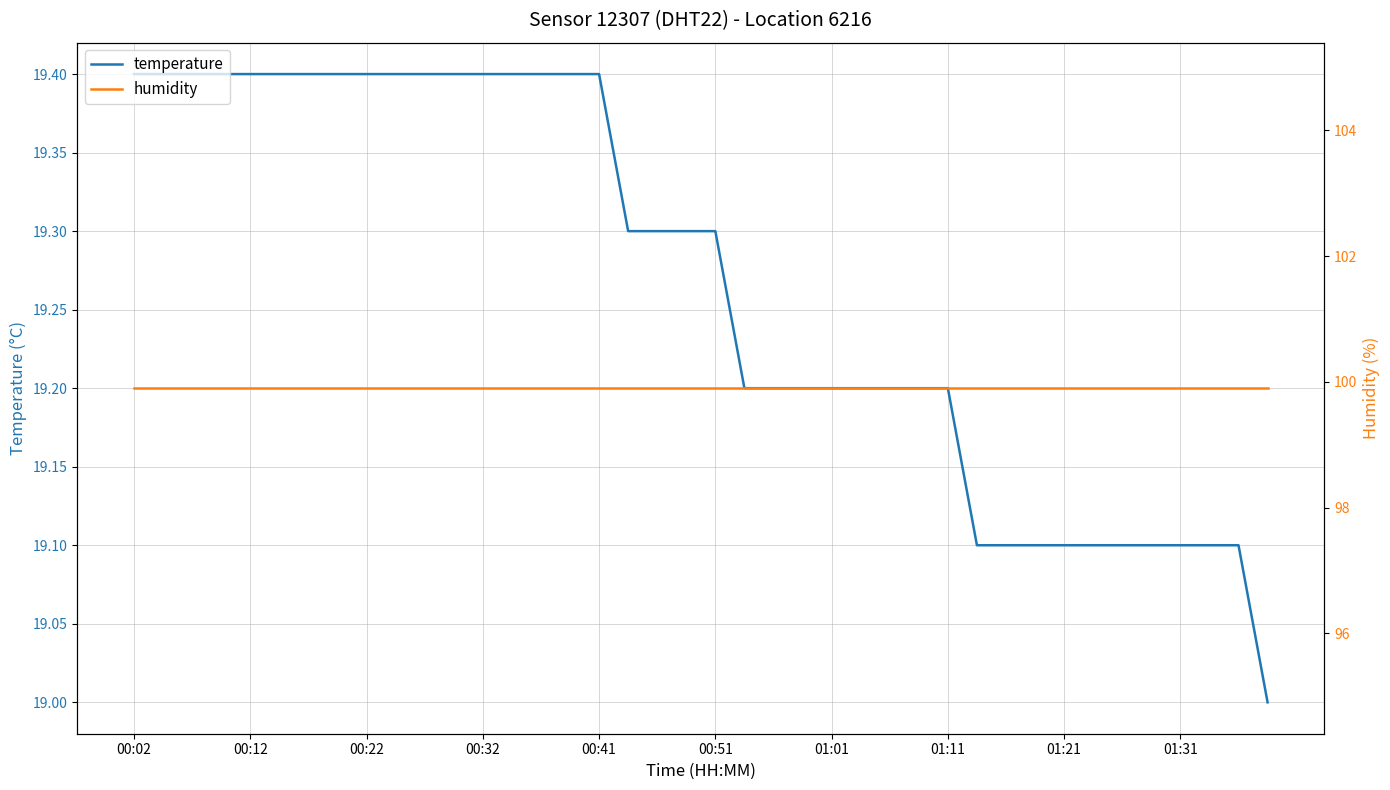

At which label does humidity reach its peak?

00:02